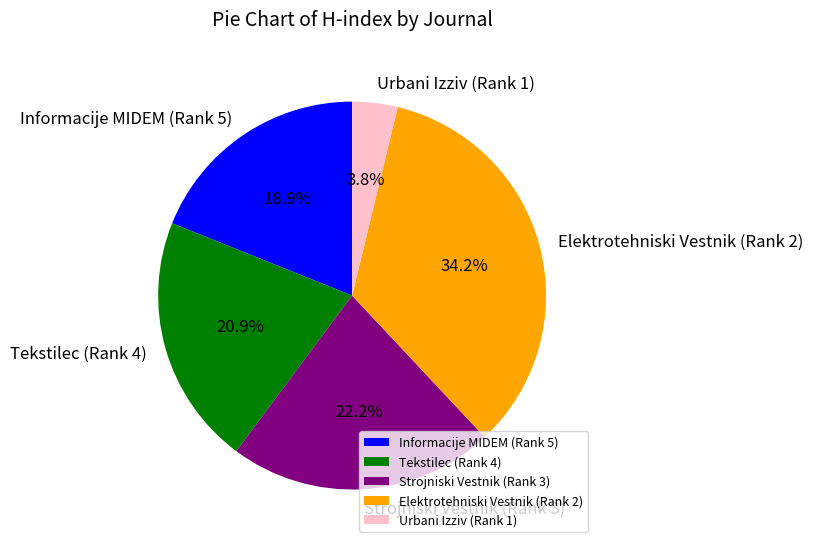

What is the smallest slice in the pie chart?

Urbani Izziv (Rank 1)